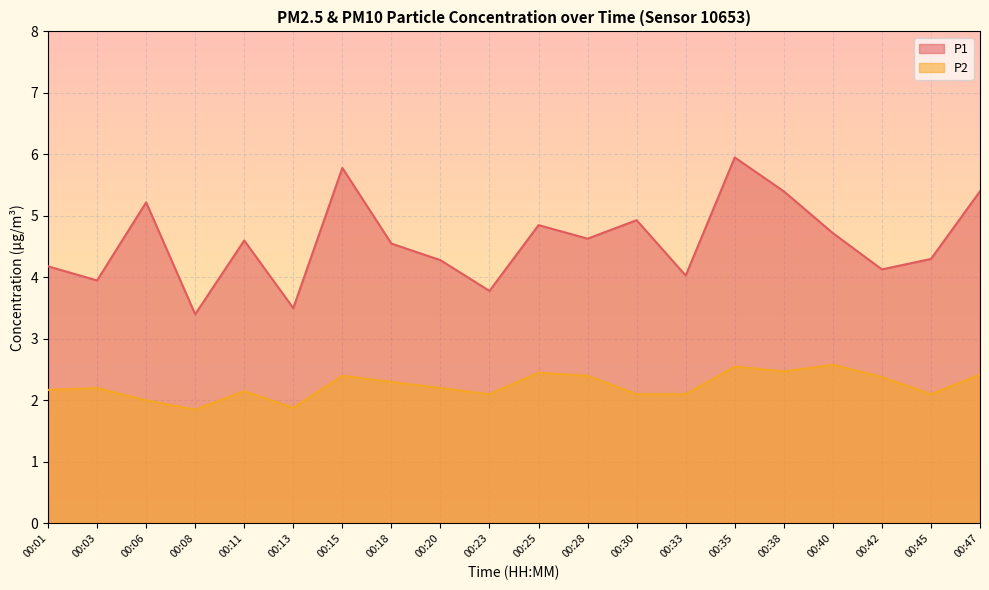

Between 00:20 and 00:11, which is larger?

00:11